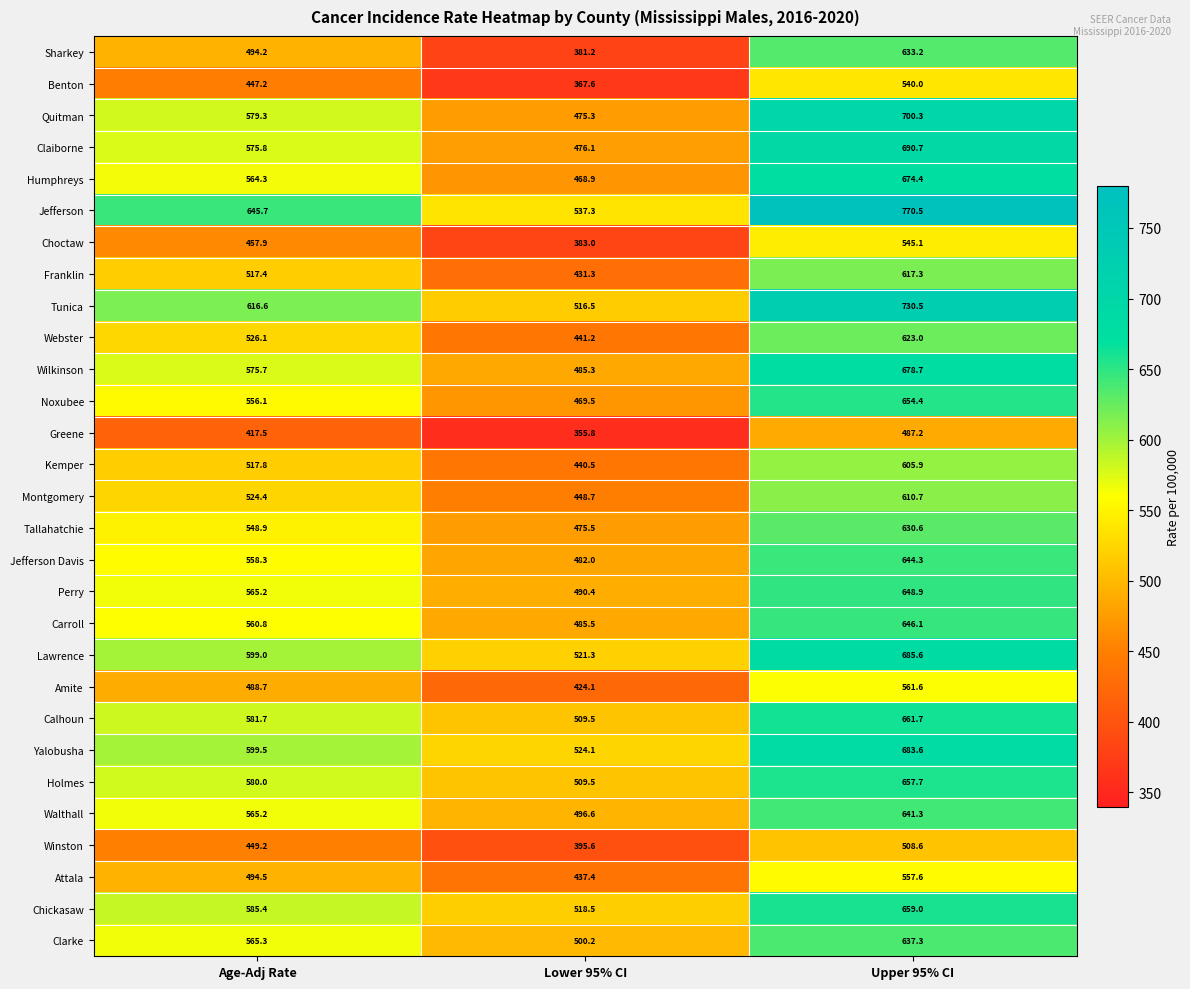

List the series in order of their peak value, lowest first.

Greene, Winston, Benton, Choctaw, Attala, Amite, Kemper, Montgomery, Franklin, Webster, Tallahatchie, Sharkey, Clarke, Walthall, Jefferson Davis, Carroll, Perry, Noxubee, Holmes, Chickasaw, Calhoun, Humphreys, Wilkinson, Yalobusha, Lawrence, Claiborne, Quitman, Tunica, Jefferson